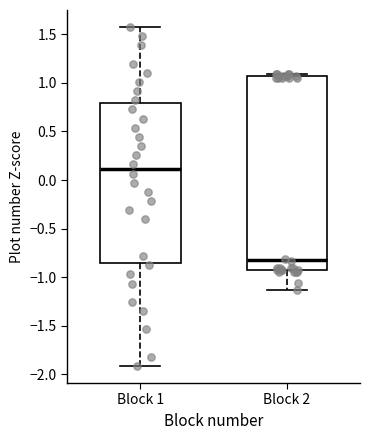

Which box's median line is the highest?

Block 1